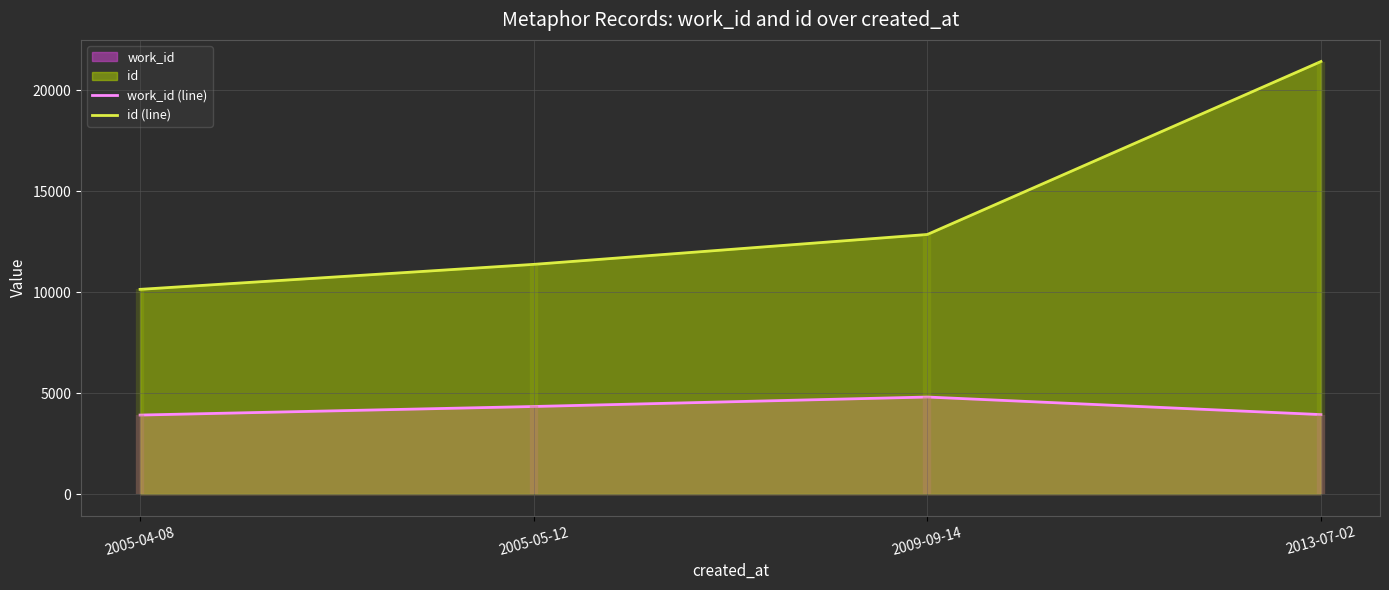

What is the difference between the maximum and minimum values in the work_id (line) series?

893